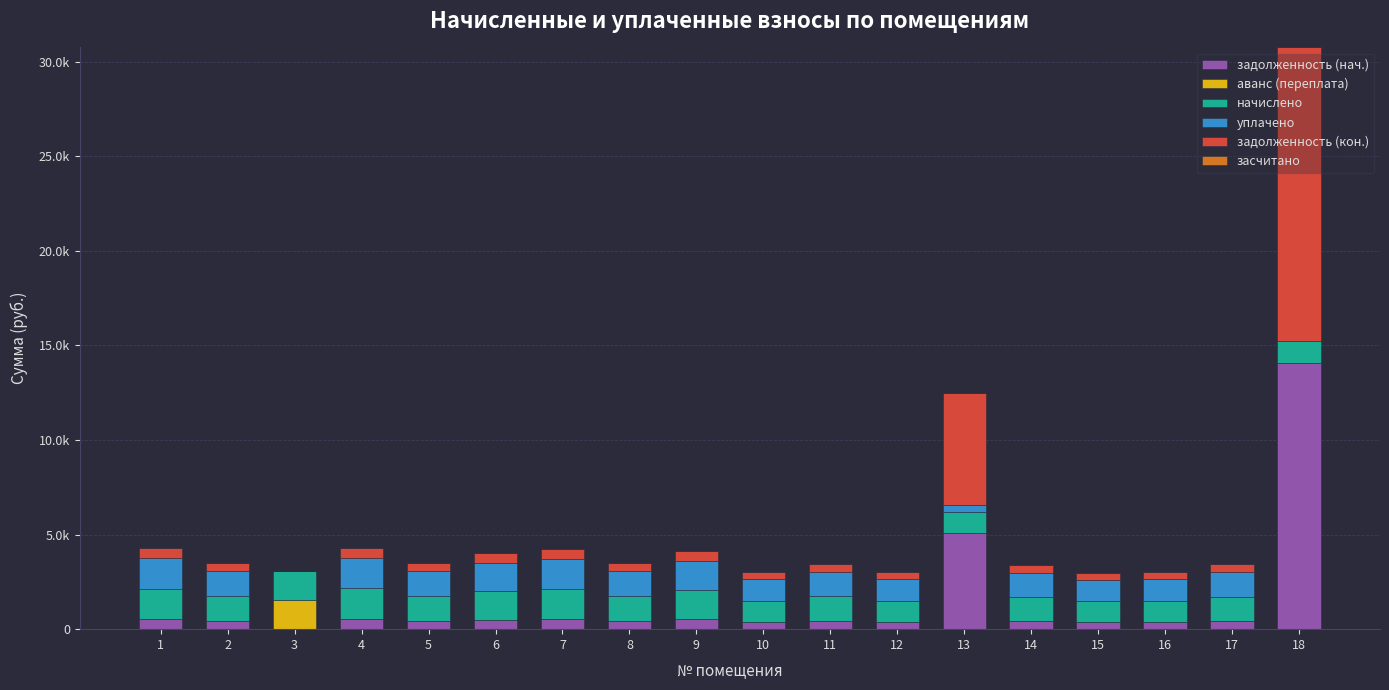

How many values in the задолженность (нач.) series are below 437?

8